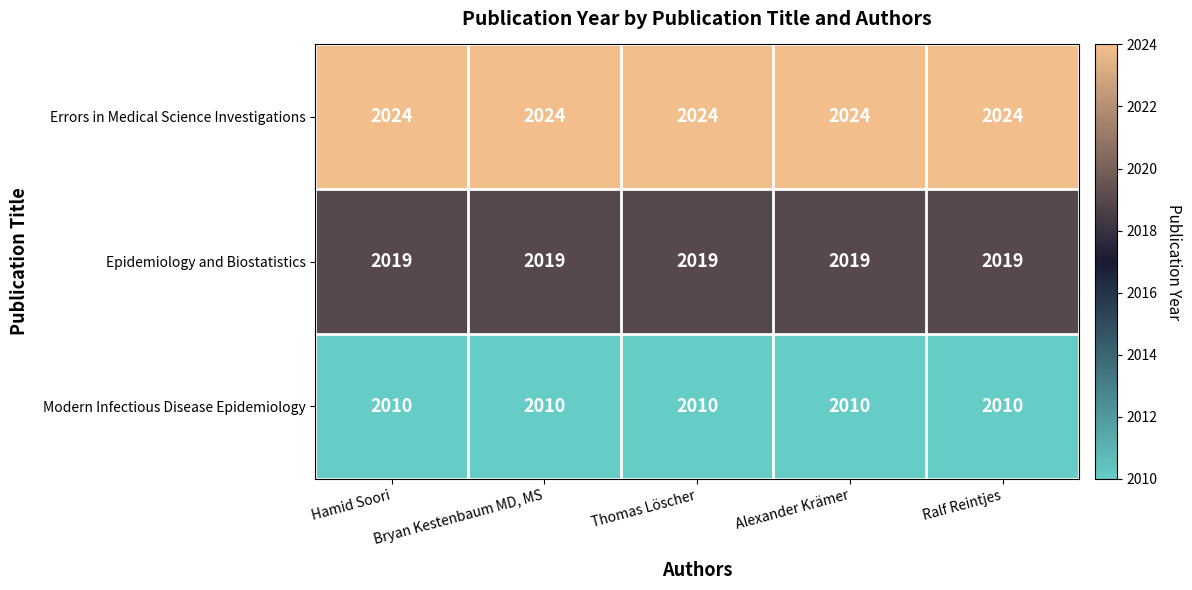

Read the Errors in Medical Science Investigations value at Hamid Soori.

2024